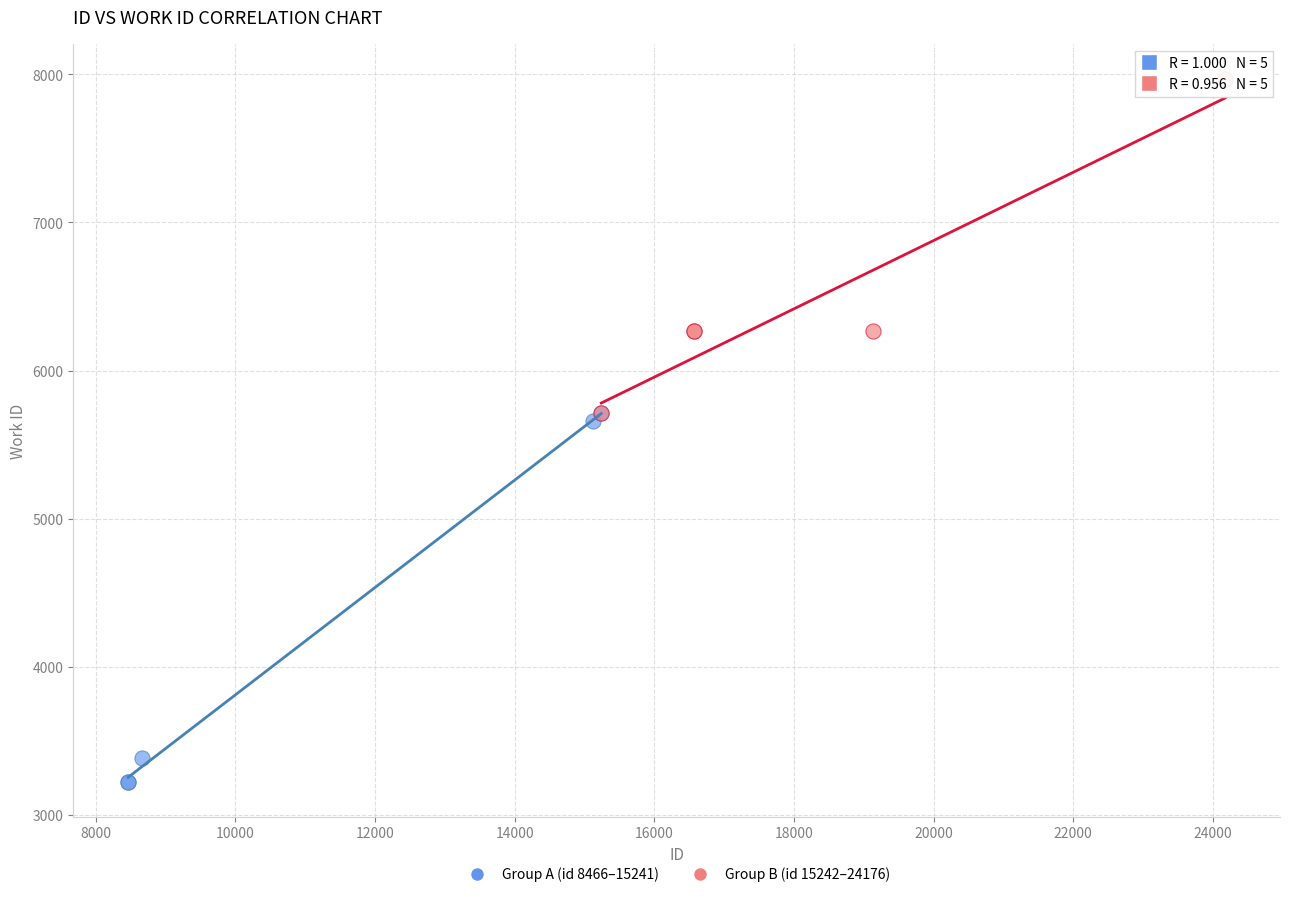

Which series contains the highest Y value?

Group B (id 15242–24176)